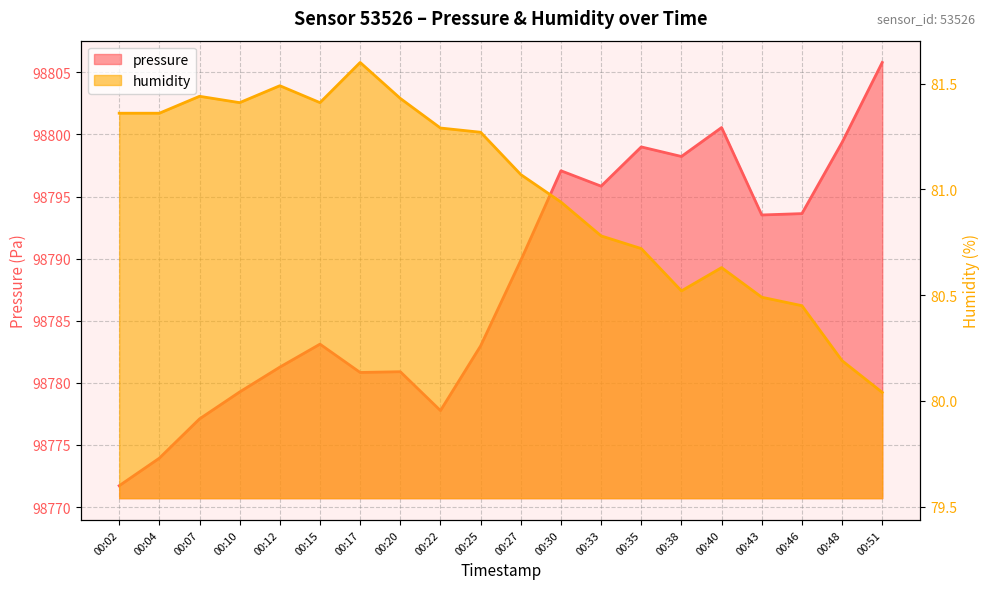

Where does the pressure series first go above 98789?

00:27